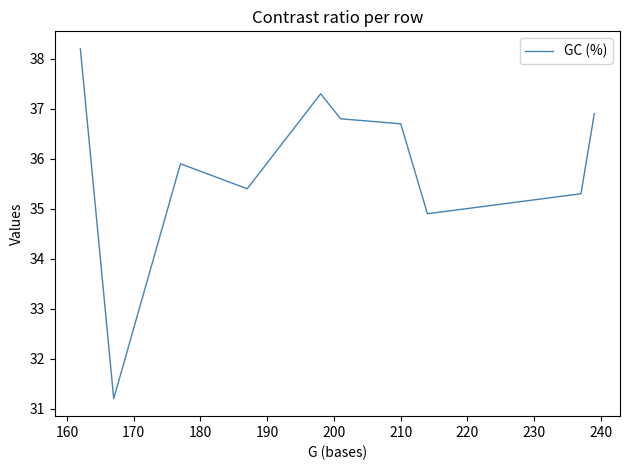

What is the difference between the maximum and minimum values?

7.0